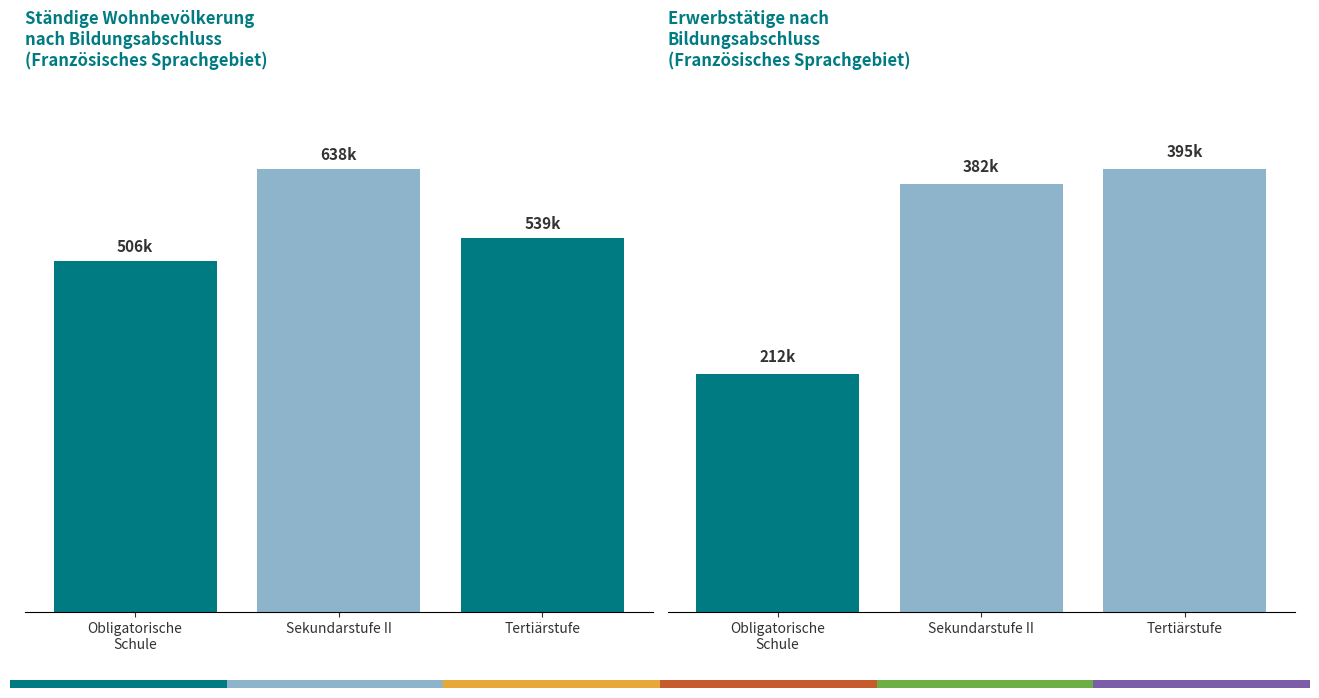

At how many categories does at least one series exceed 90457?

3